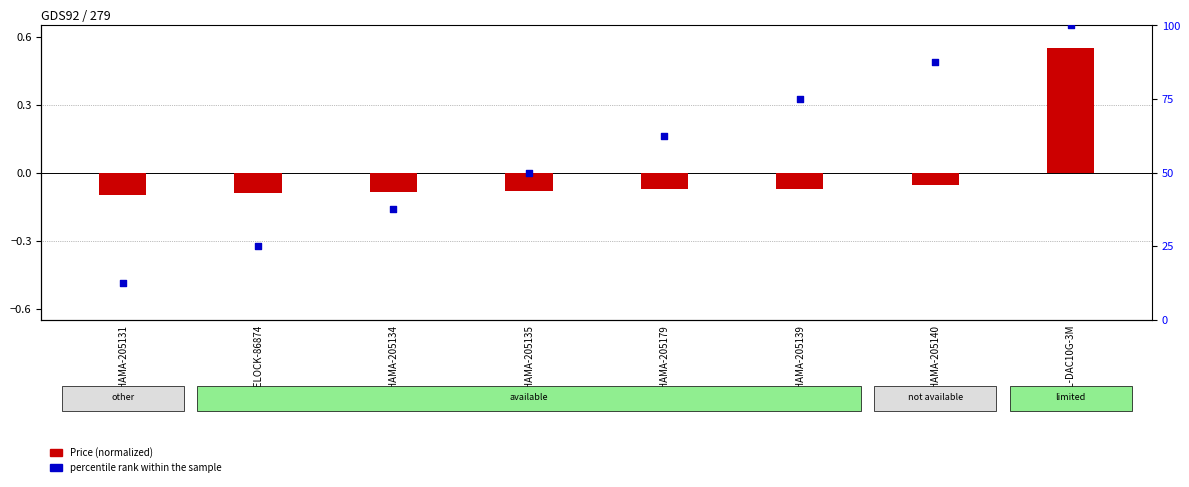

At which category is the sum across all series the highest?

ZYXEL-DAC10G-3M